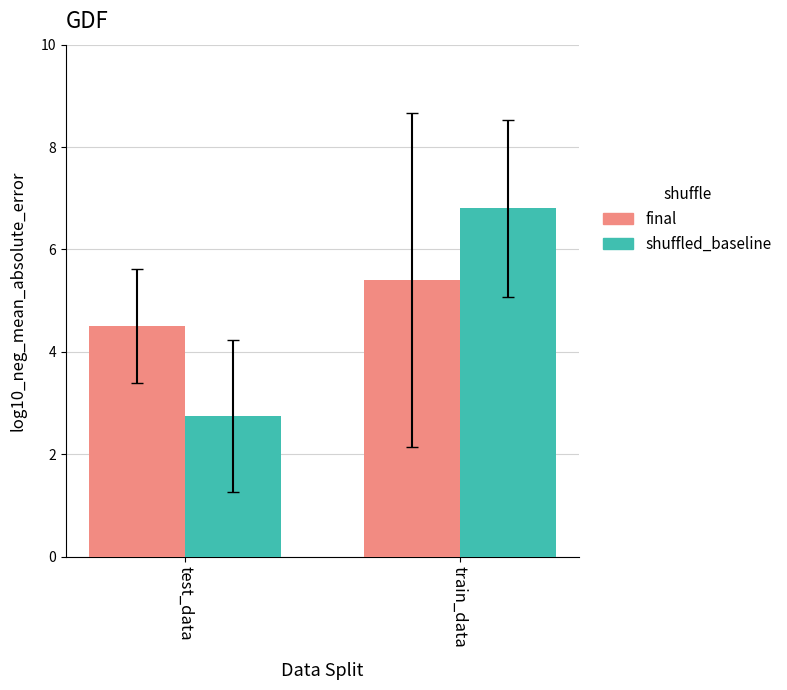

How many distinct data groups are displayed?

2